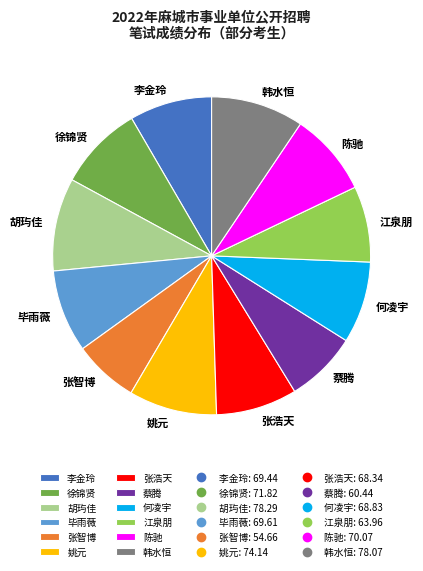

Which slice is the smallest?

张智博